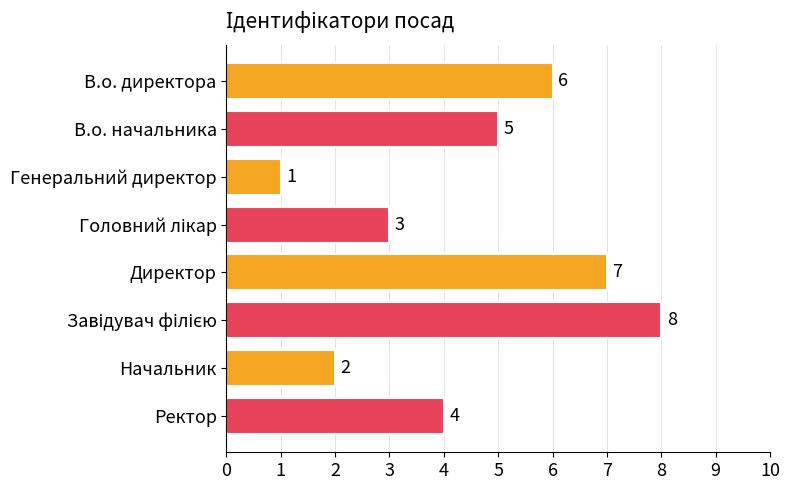

What is the label of the 7th bar from the top?

Начальник